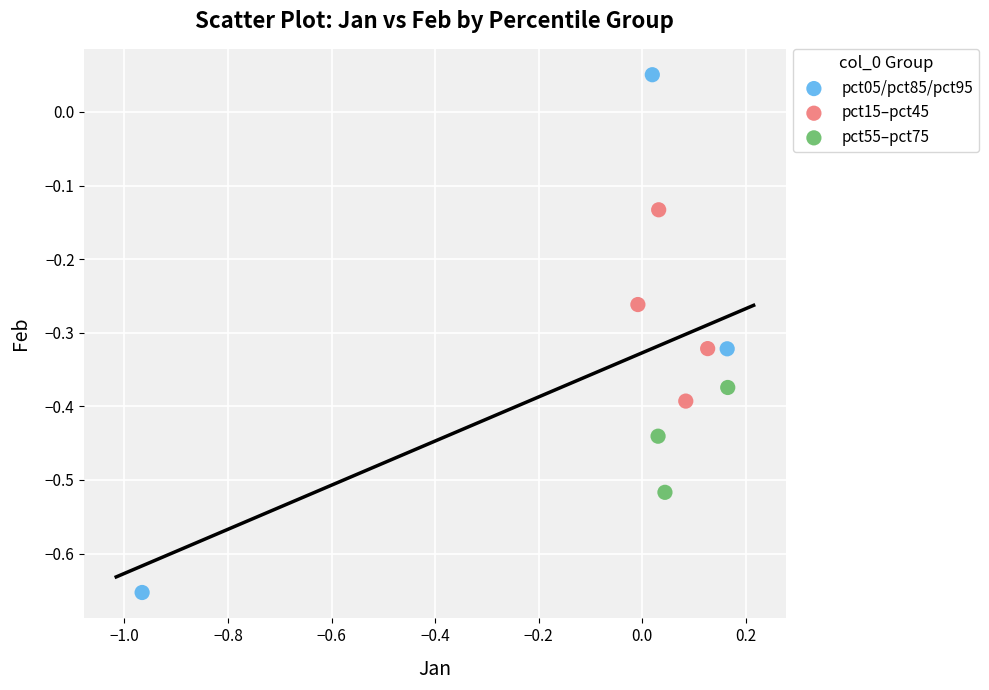

Which series contains the highest Y value?

pct05/pct85/pct95